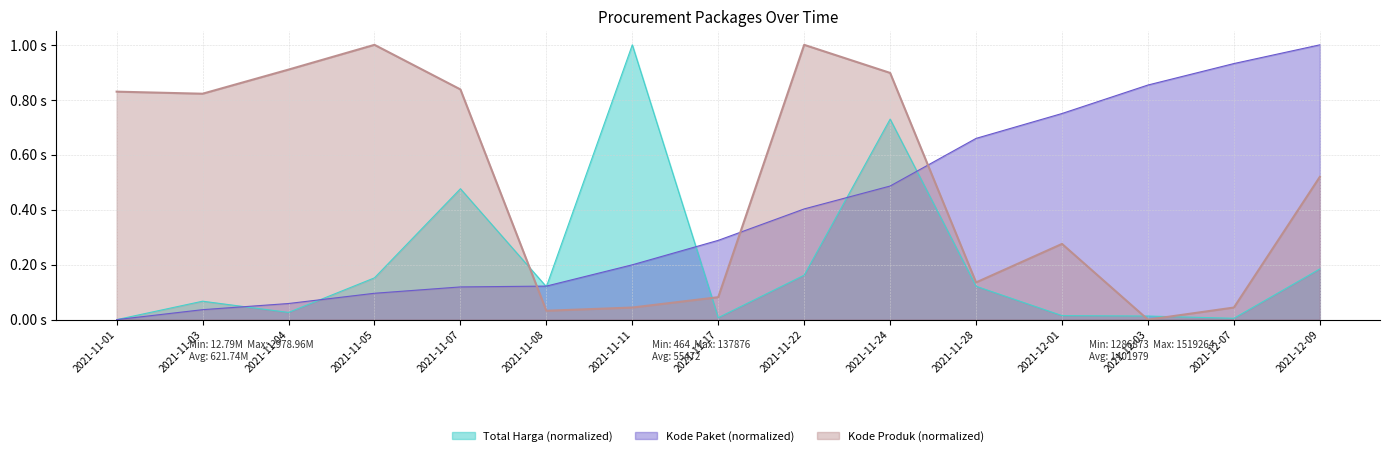

Reading left to right, transcribe all the data shown in this chart.

Total Harga (M): 0.0	0.1	0.0	0.2	0.5	0.1	1.0	0.0	0.2	0.7	0.1	0.0	0.0	0.0	0.2
Kode Paket: 0.0	0.0	0.1	0.1	0.1	0.1	0.2	0.3	0.4	0.5	0.7	0.8	0.9	0.9	1.0
Kode Produk: 0.8	0.8	0.9	1.0	0.8	0.0	0.0	0.1	1.0	0.9	0.1	0.3	0.0	0.0	0.5